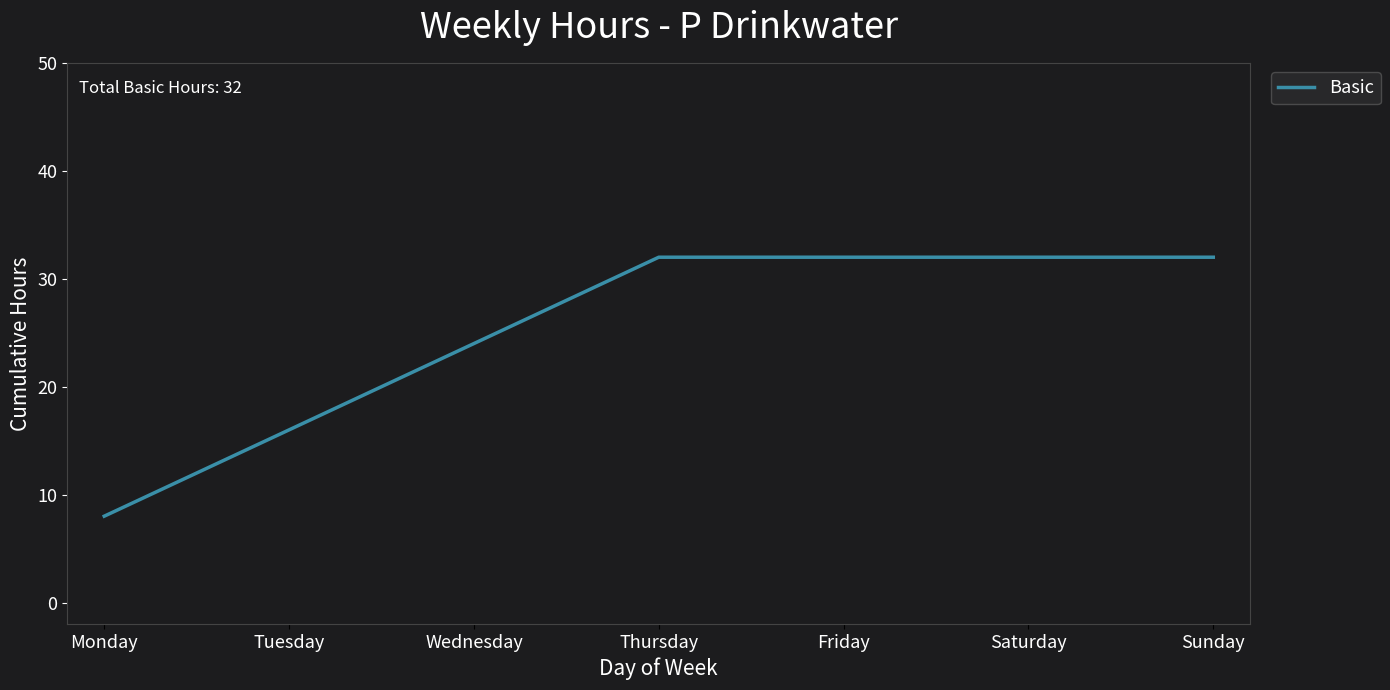

What is the maximum value shown in the chart?

32